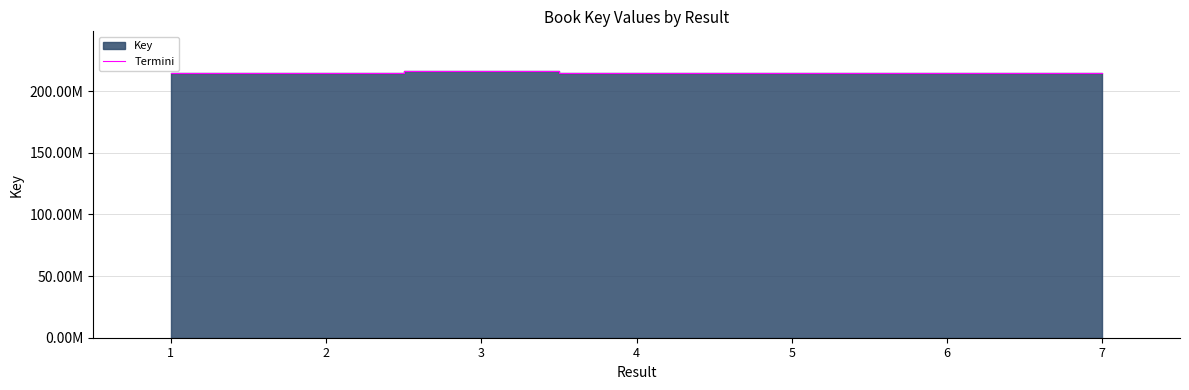

What is the smallest value displayed?

214855123